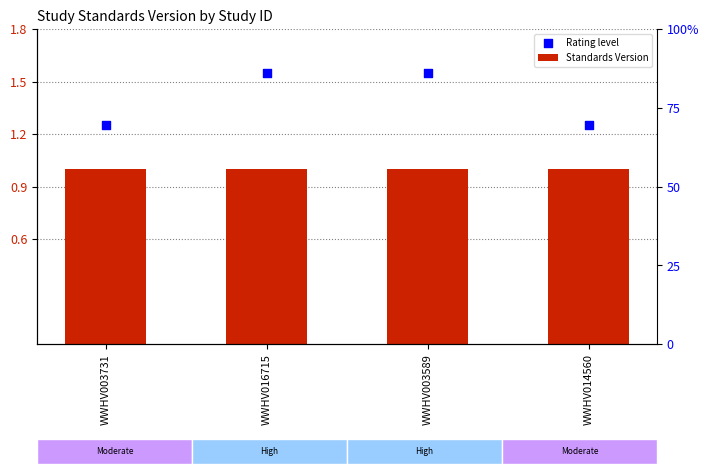

Which series has the largest total across all categories?

Rating level